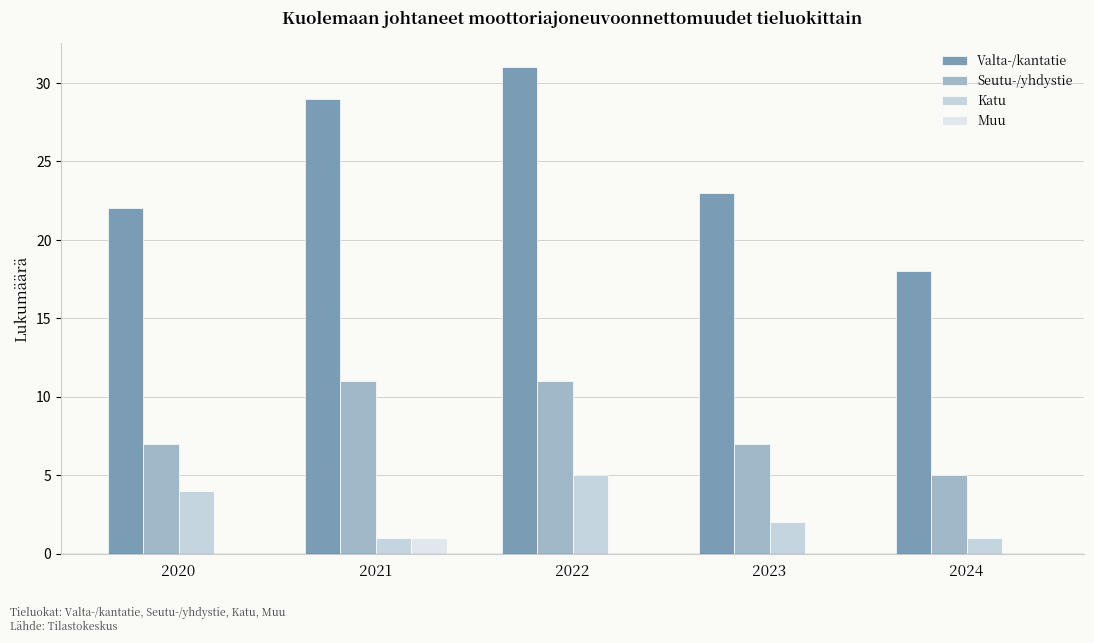

What is the value of the Katu bar at the 2nd from the left?

1